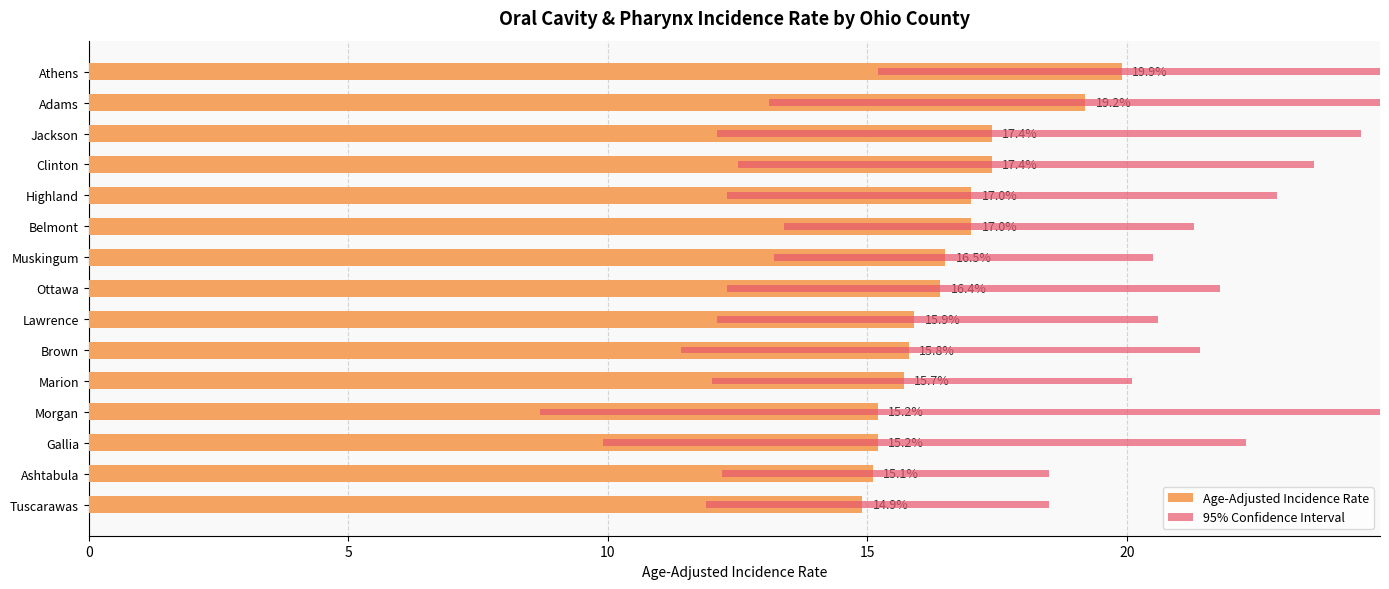

Which series changed the most between Clinton and Gallia?

Age-Adjusted Incidence Rate